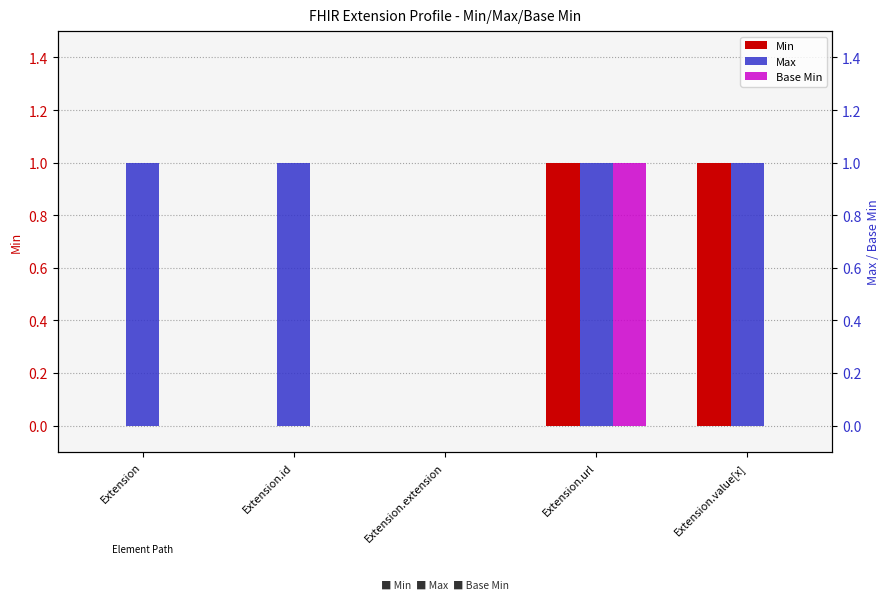

Which series changed the most between Extension and Extension.value[x]?

Min